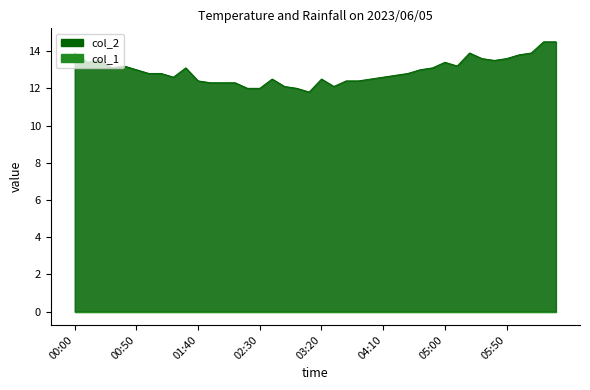

The chart shows a value of 18.0 at 01:00. True or false?

False